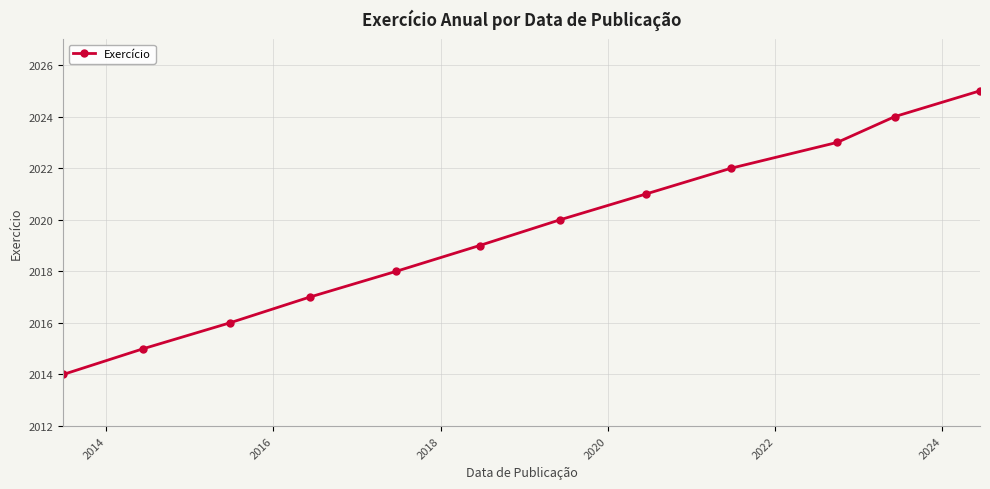

What is the maximum value shown in the chart?

2025